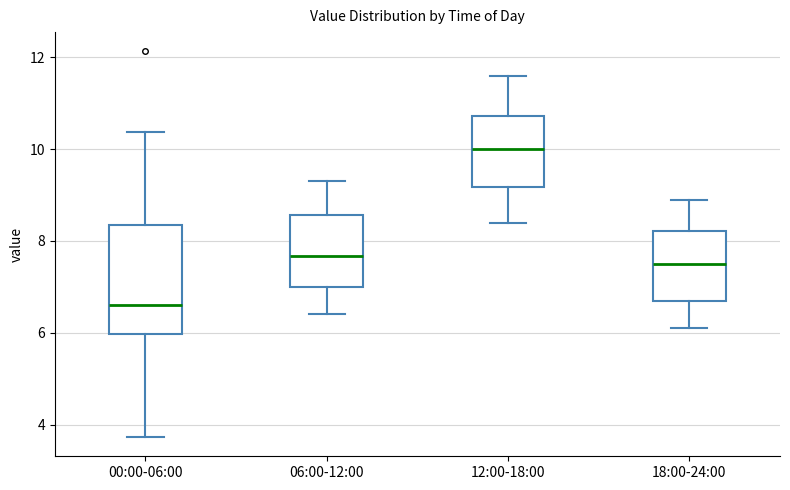

Which box's median line is the lowest?

00:00-06:00